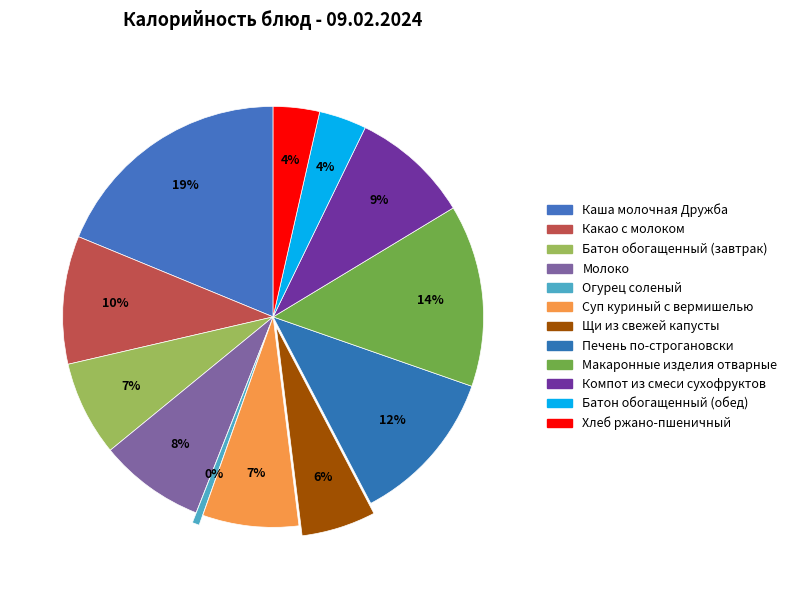

Does Макаронные изделия отварные account for over 50% of the chart?

No